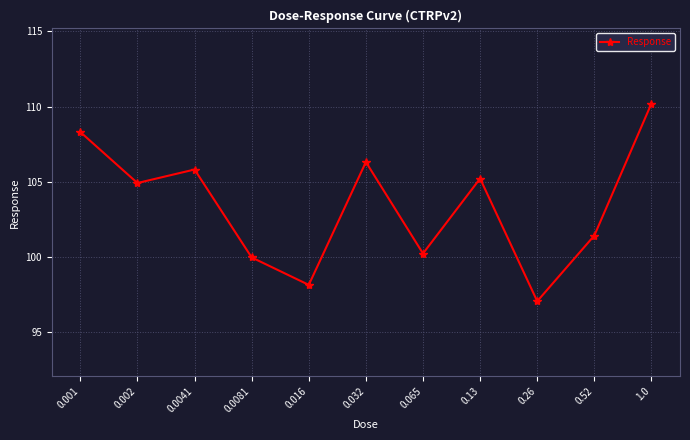

What is the difference between the values at 0.001 and 1.0?

1.9